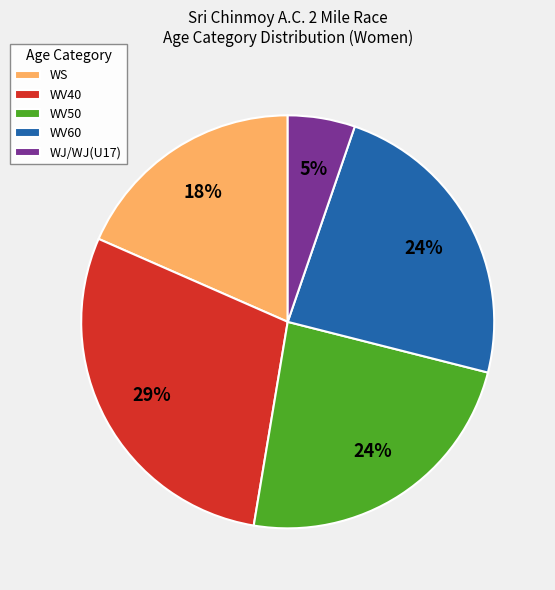

True or false: WV50 accounts for 24% of the total.

True